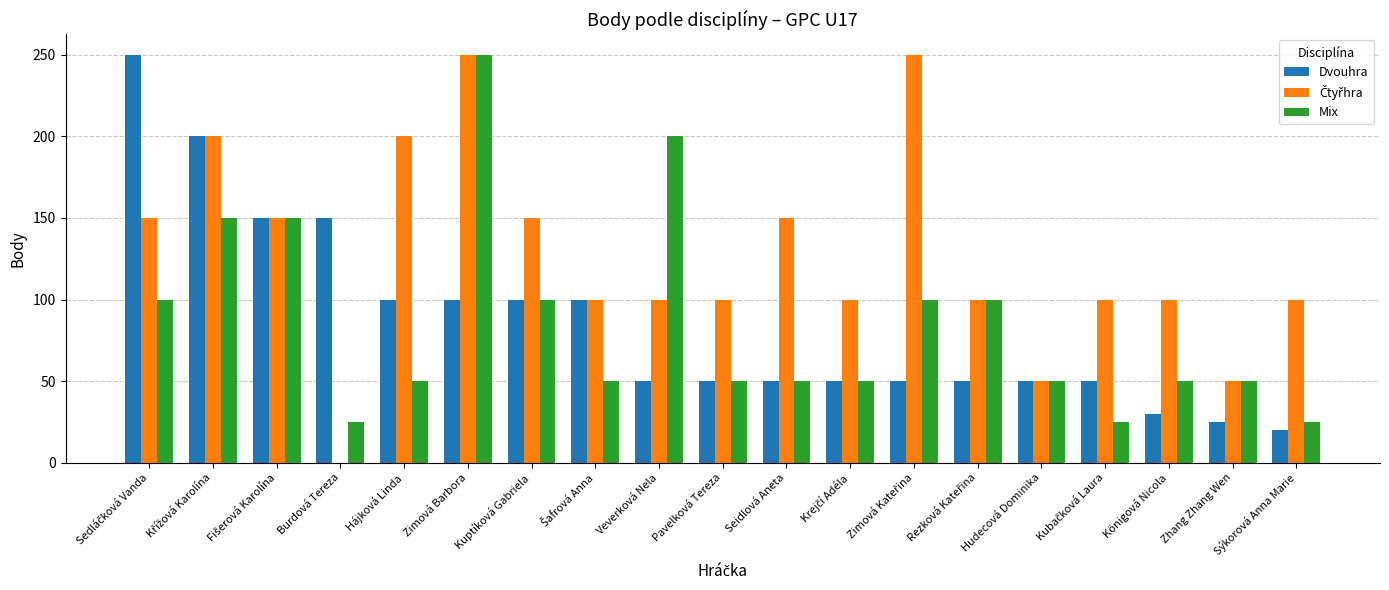

Which category has the highest value in the Mix series?

Zimová Barbora